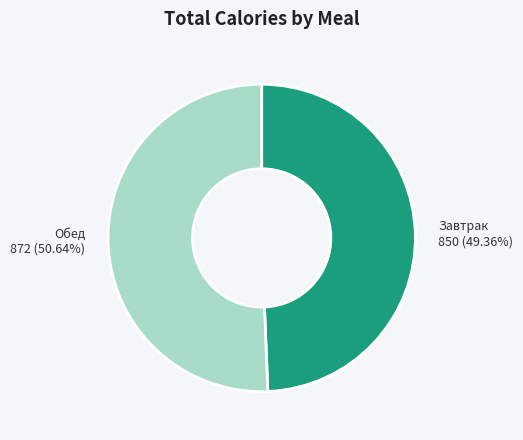

True or false: Обед accounts for 51% of the total.

True